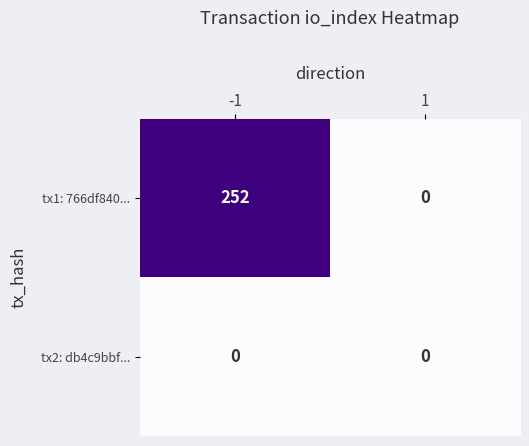

Reading left to right, what are all the values shown in this chart?

tx1: 766df840...: -1=252	1=0
tx2: db4c9bbf...: -1=0	1=0